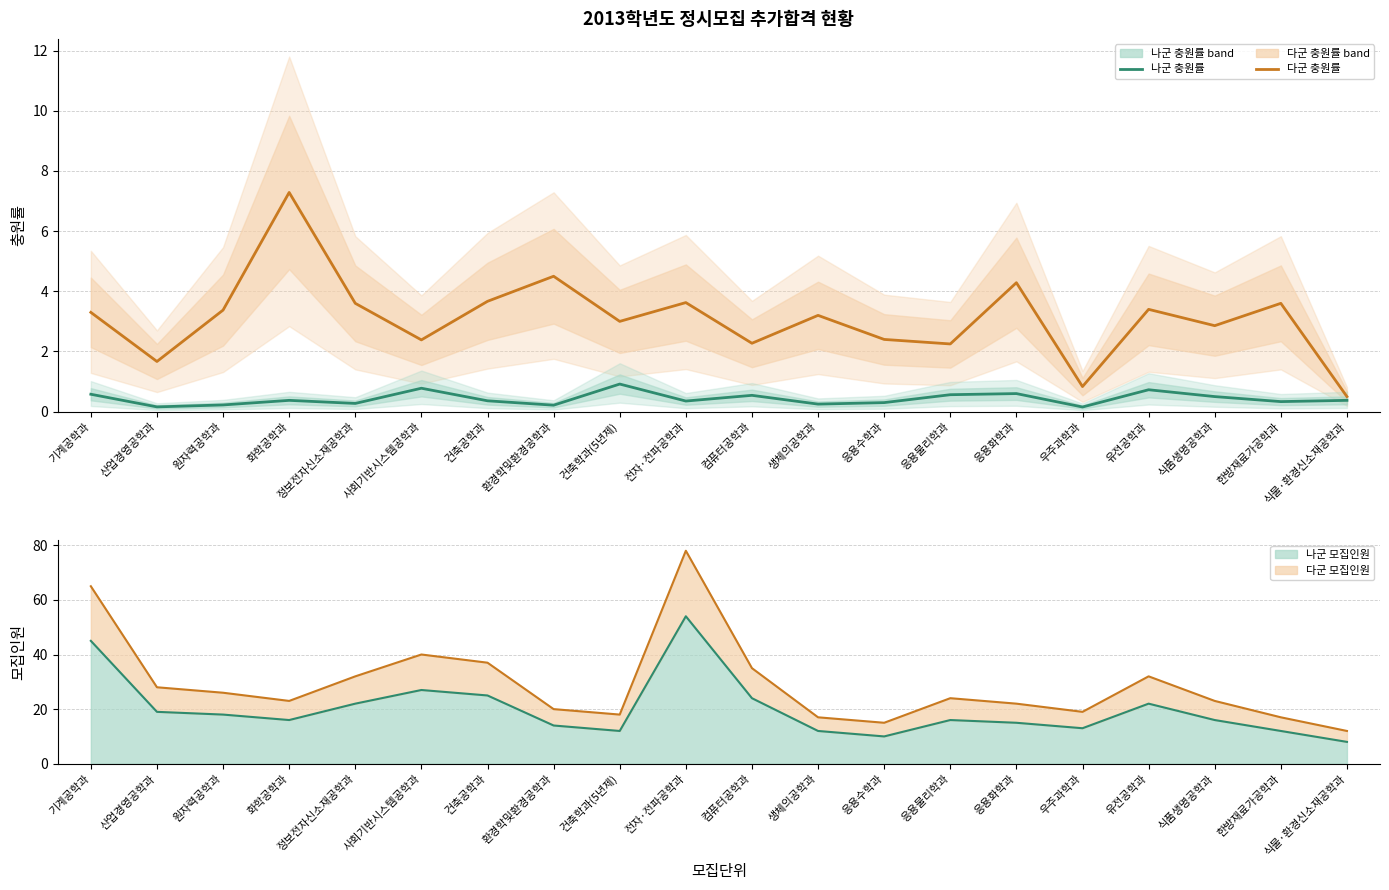

In 나군 충원률, how many points are higher than both neighbors (excluding endpoints)?

6